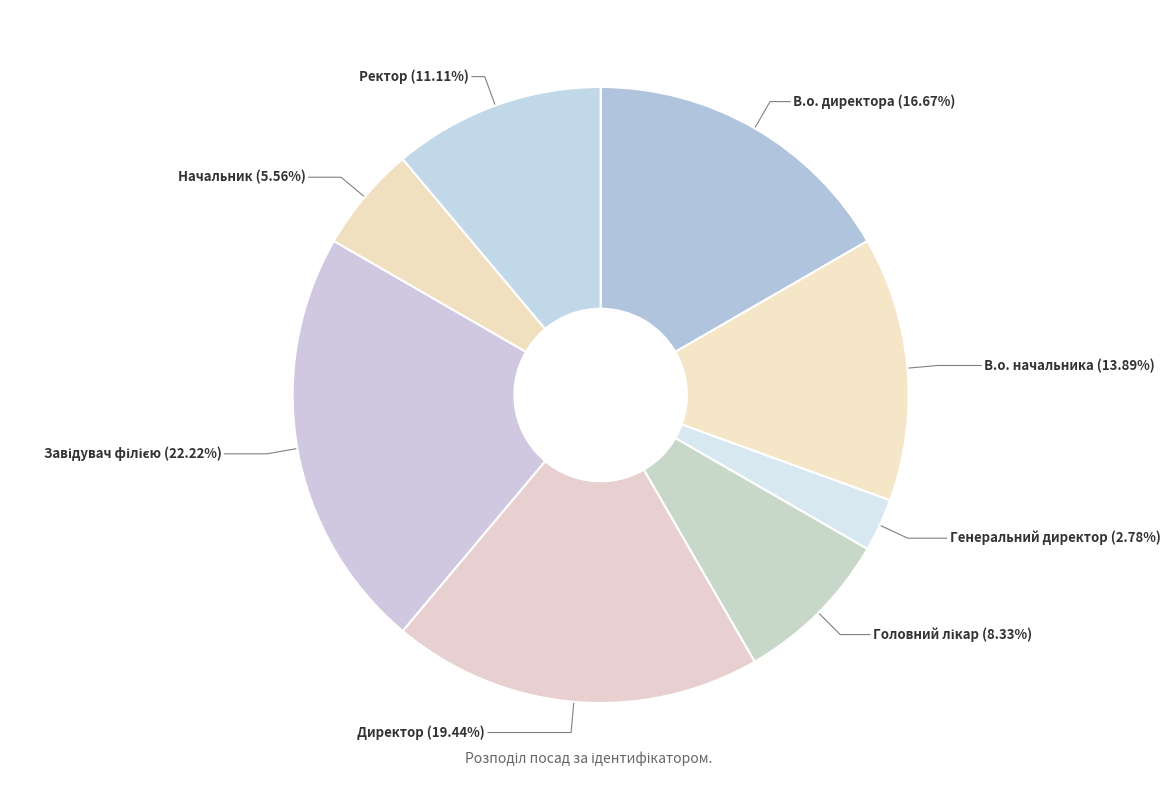

To the nearest percent, what is the difference between the largest and smallest slice percentages?

19%